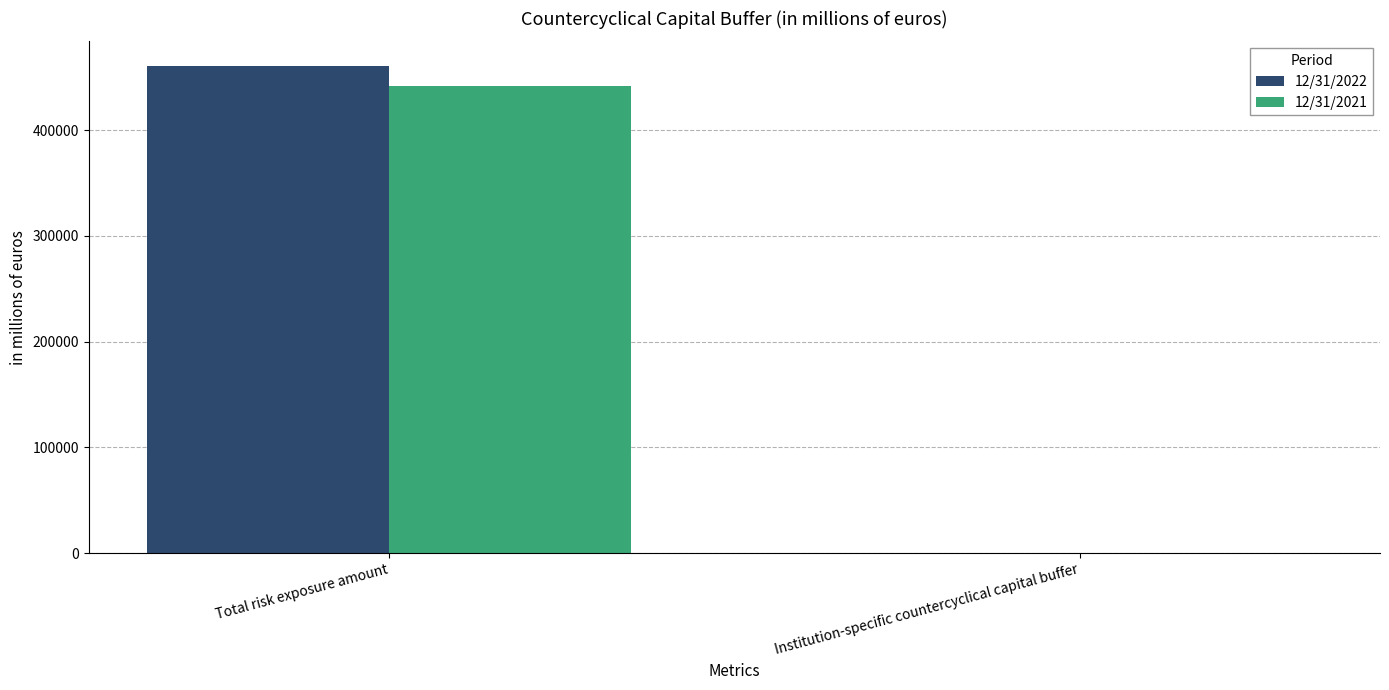

Is it true that 12/31/2022 equals 284974 at Total risk exposure amount?

False